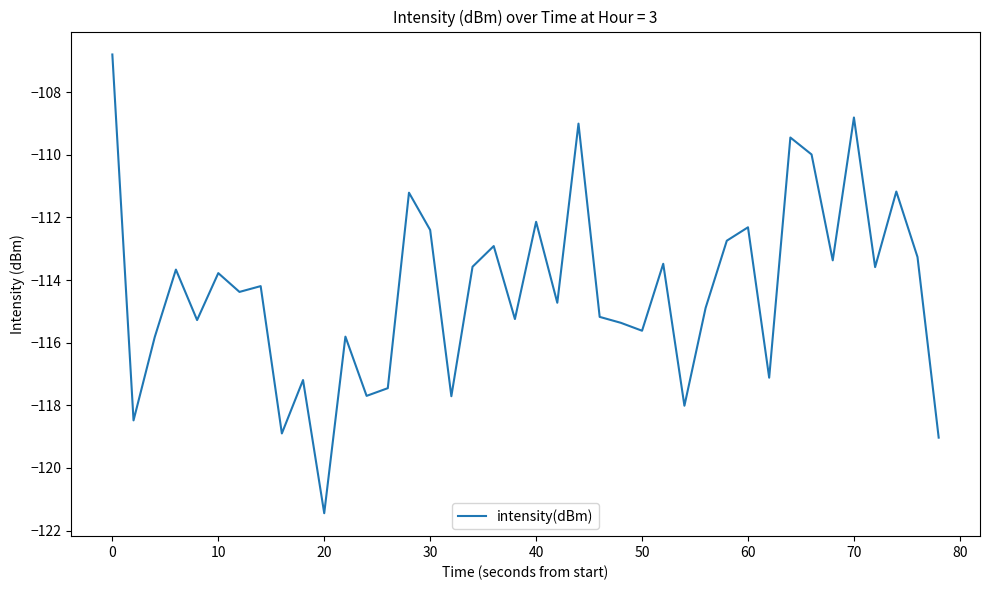

What is the minimum value shown in the chart?

-121.4